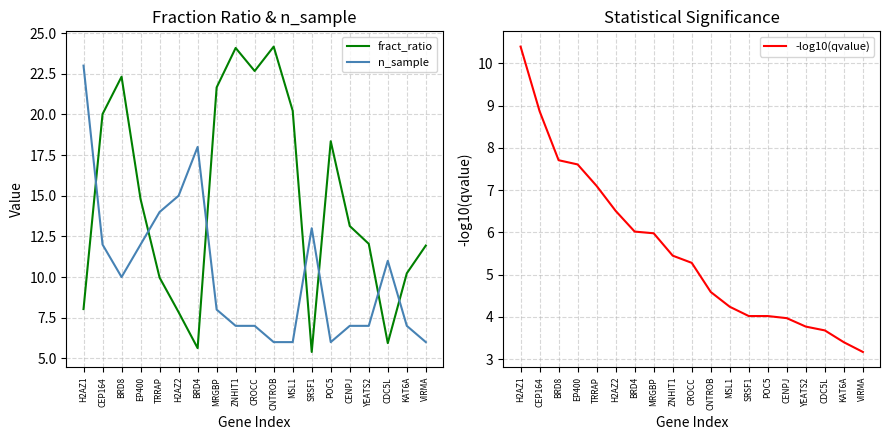

What is the label of the 14th point from the right?

H2AZ2